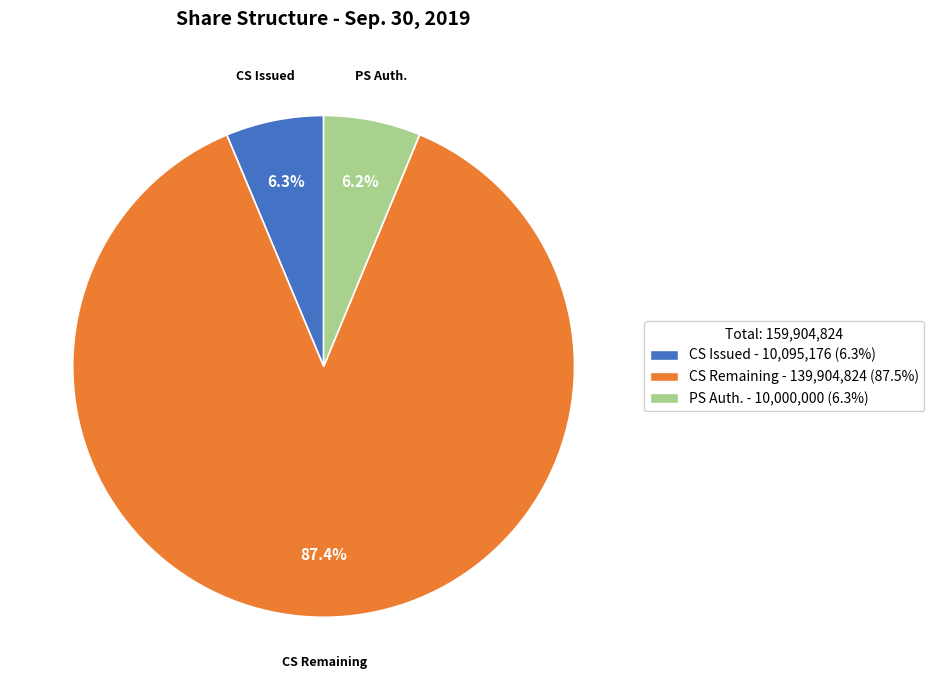

Is there any slice that represents more than half of the pie?

Yes